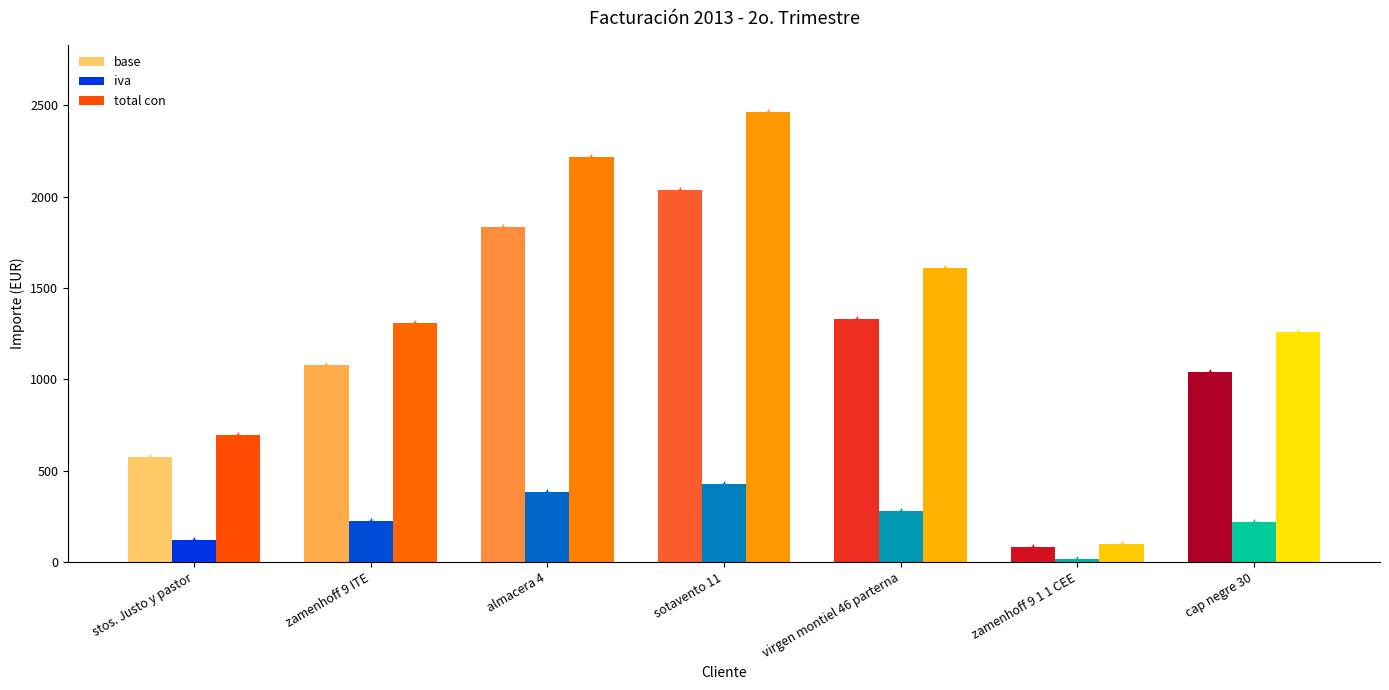

Between stos. Justo y pastor and zamenhoff 9 ITE, which series saw the biggest shift?

total con